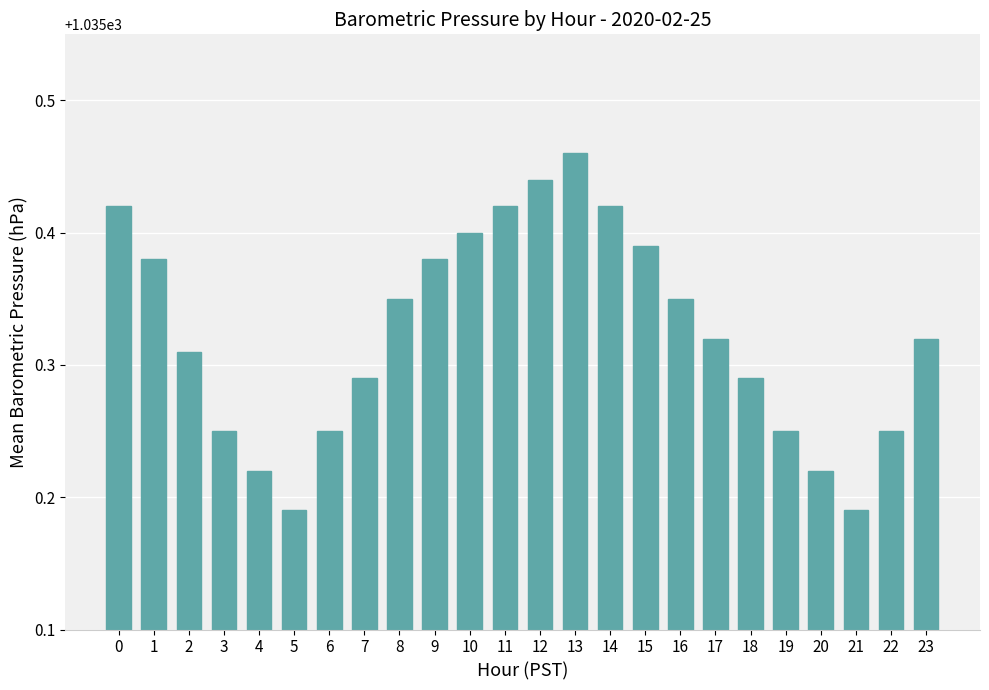

How many values are between 1035 and 1036?

24